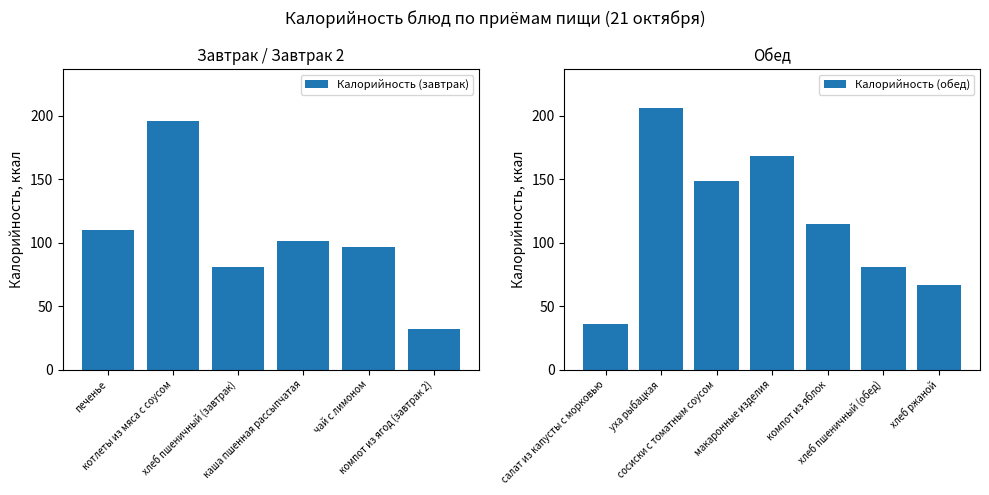

What is the maximum value shown in the chart?

206